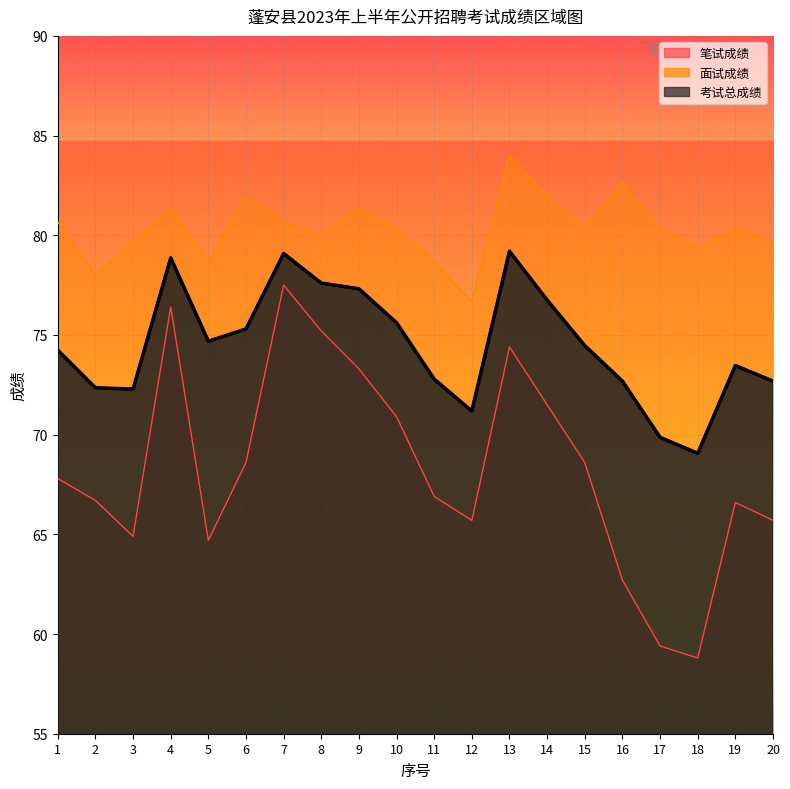

Where is the first local minimum for 面试成绩?

2